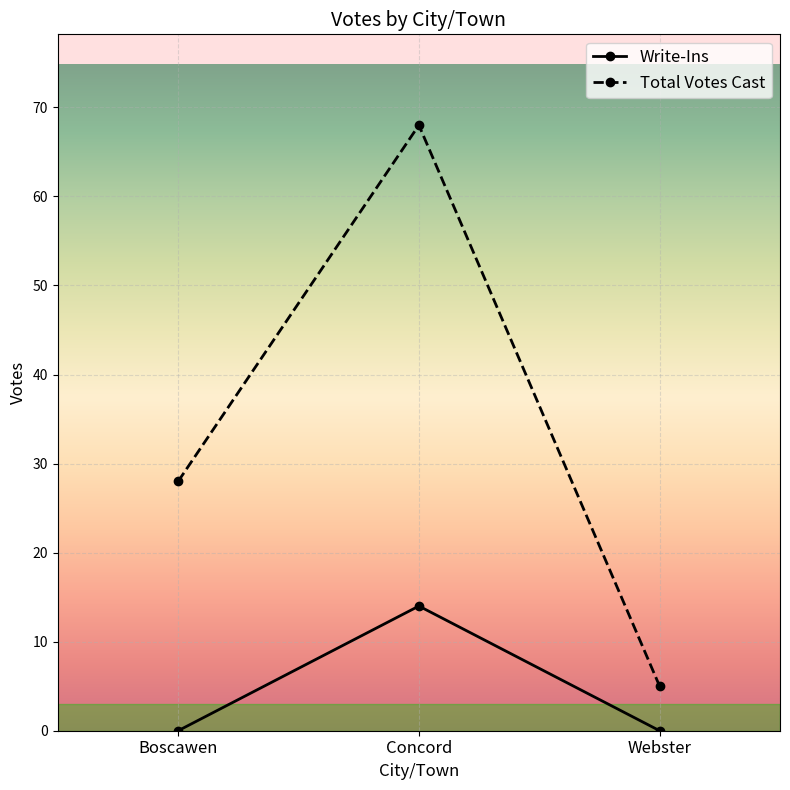

Read the Total Votes Cast value at Concord.

68